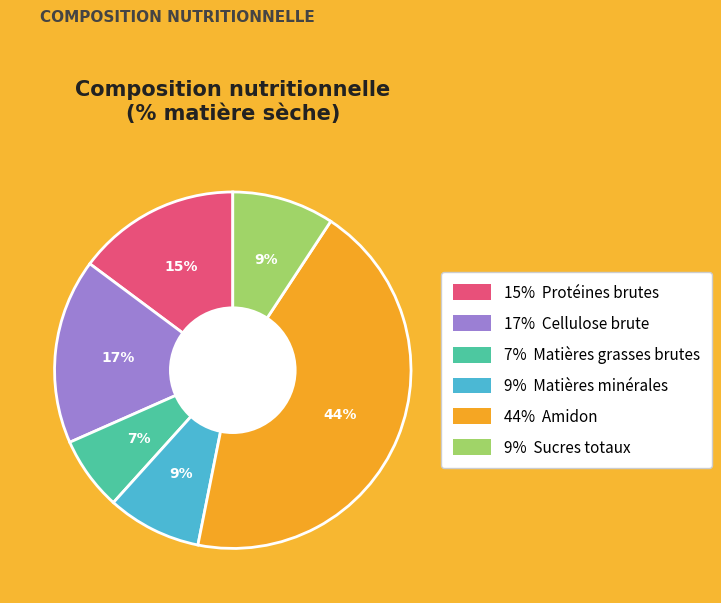

To the nearest percent, what is the average slice percentage?

17%